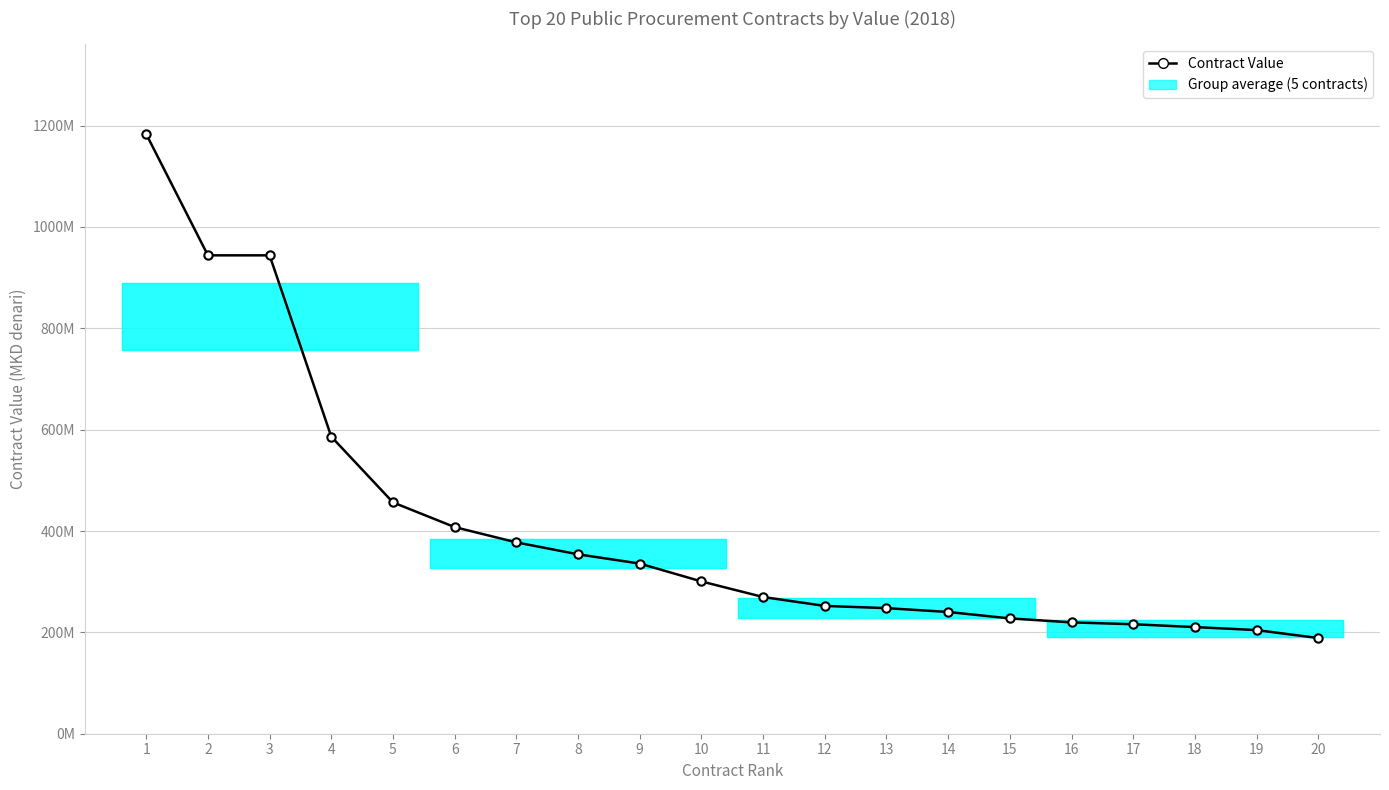

What is the sum of the values at 10 and 7?

678116641